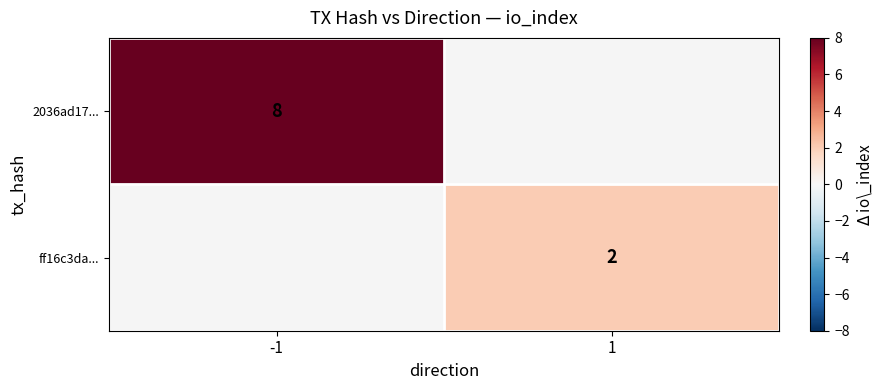

Is it true that 2036ad17... equals 8 at -1?

True